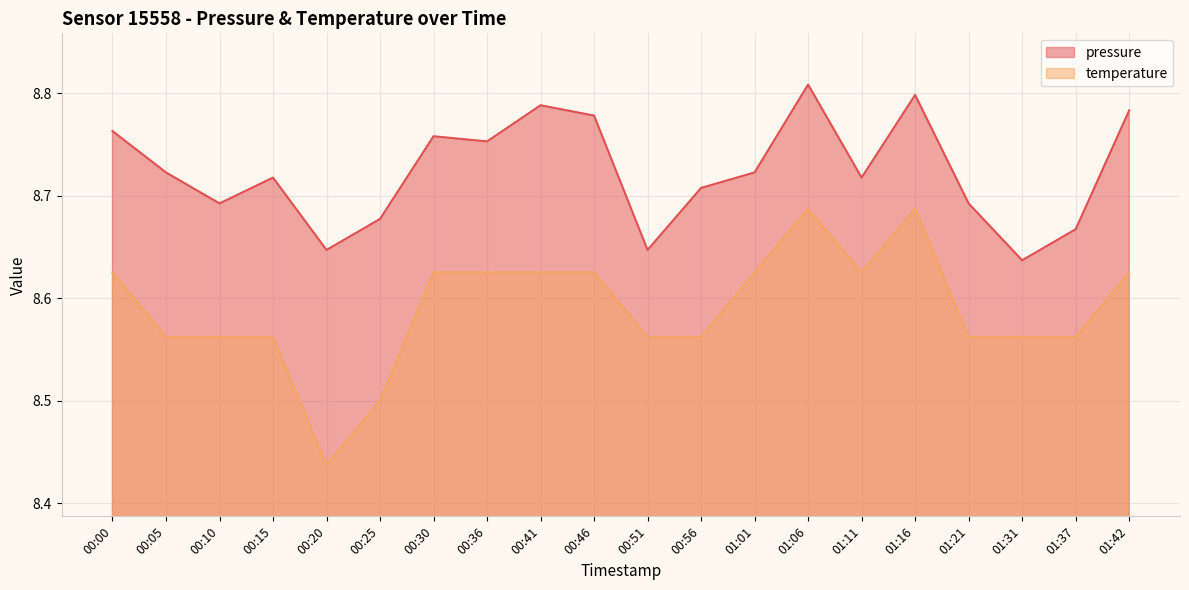

What is the difference between the maximum and minimum values in the temperature series?

0.2